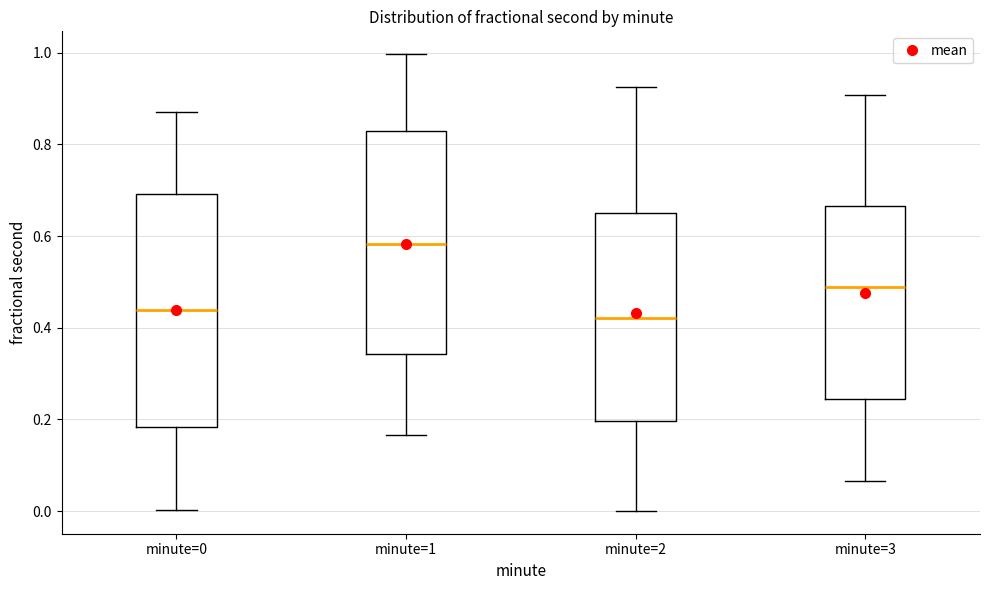

Which box's median line is the highest?

minute=1